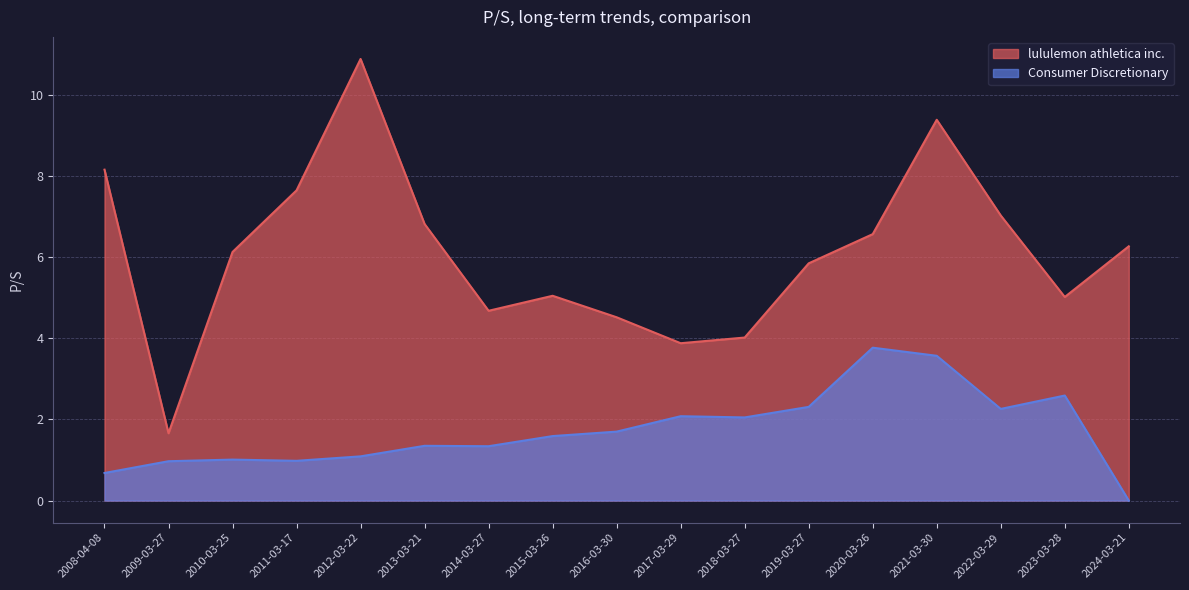

At which category does Consumer Discretionary reach its first local valley?

2011-03-17